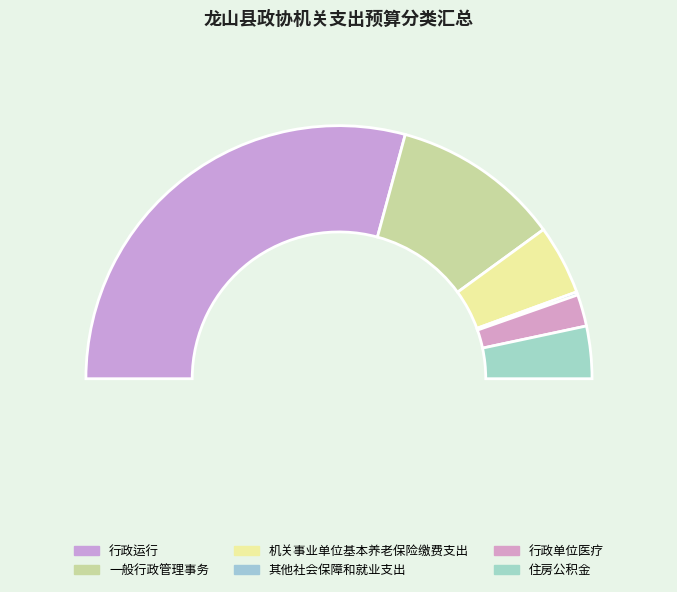

Is there a majority slice in this chart?

Yes